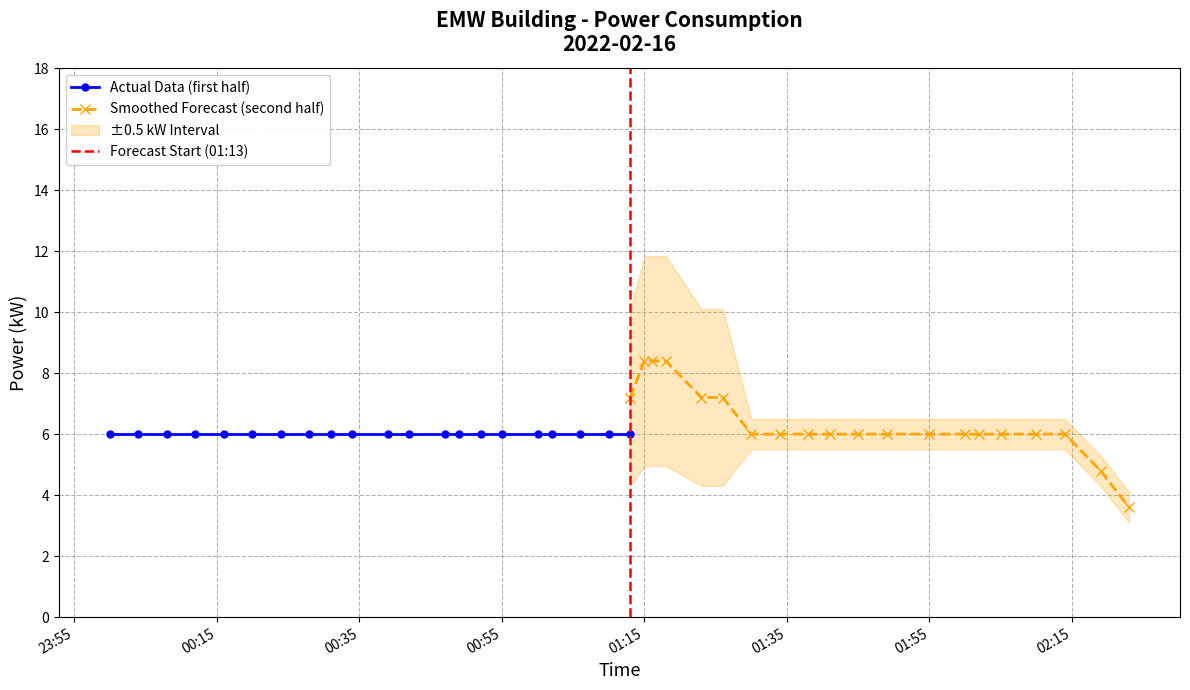

How many values are between 6 and 7?

38